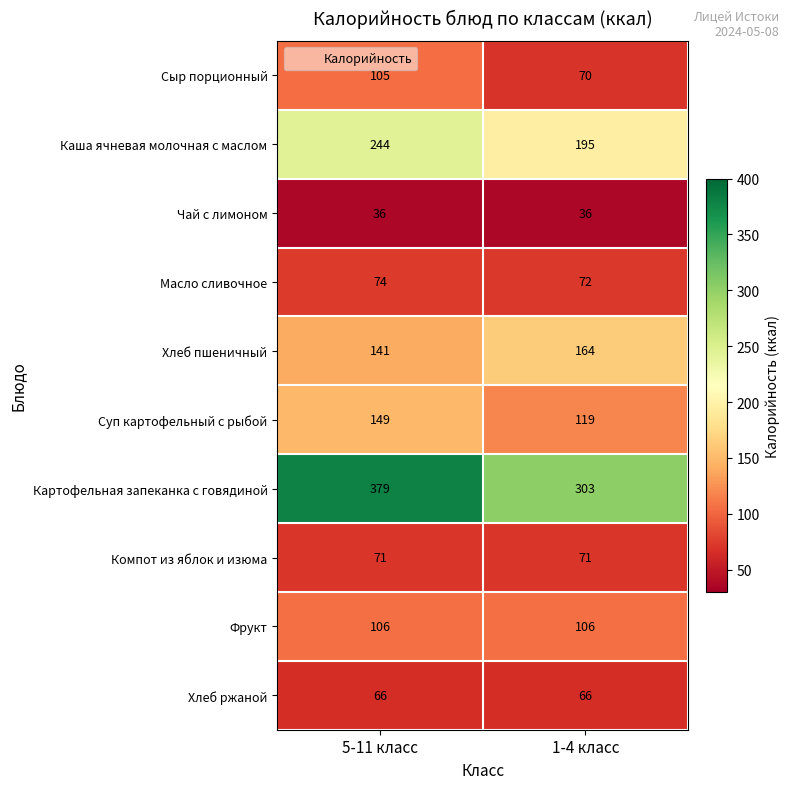

Which series has the largest total across all categories?

Картофельная запеканка с говядиной